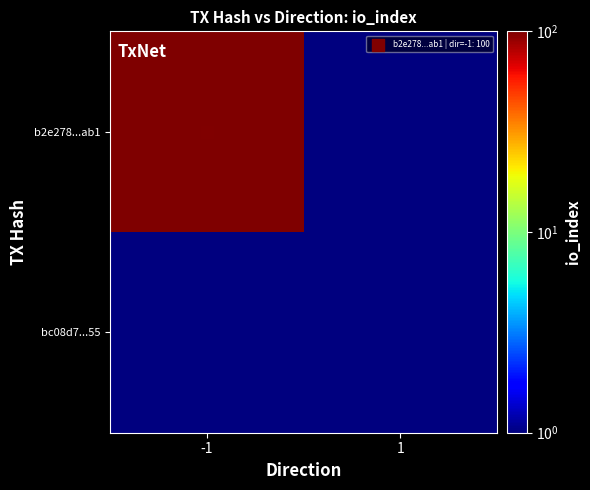

Which category has the lowest value across all series?

1